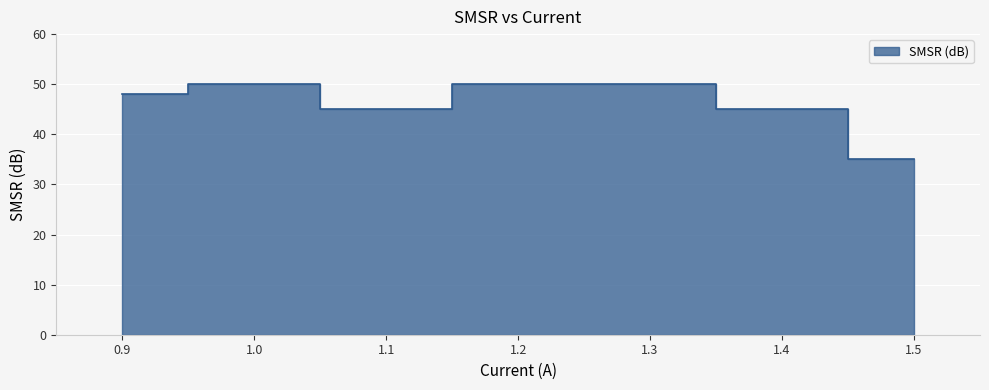

Which has a higher value, 1.0 or 1.2?

1.0